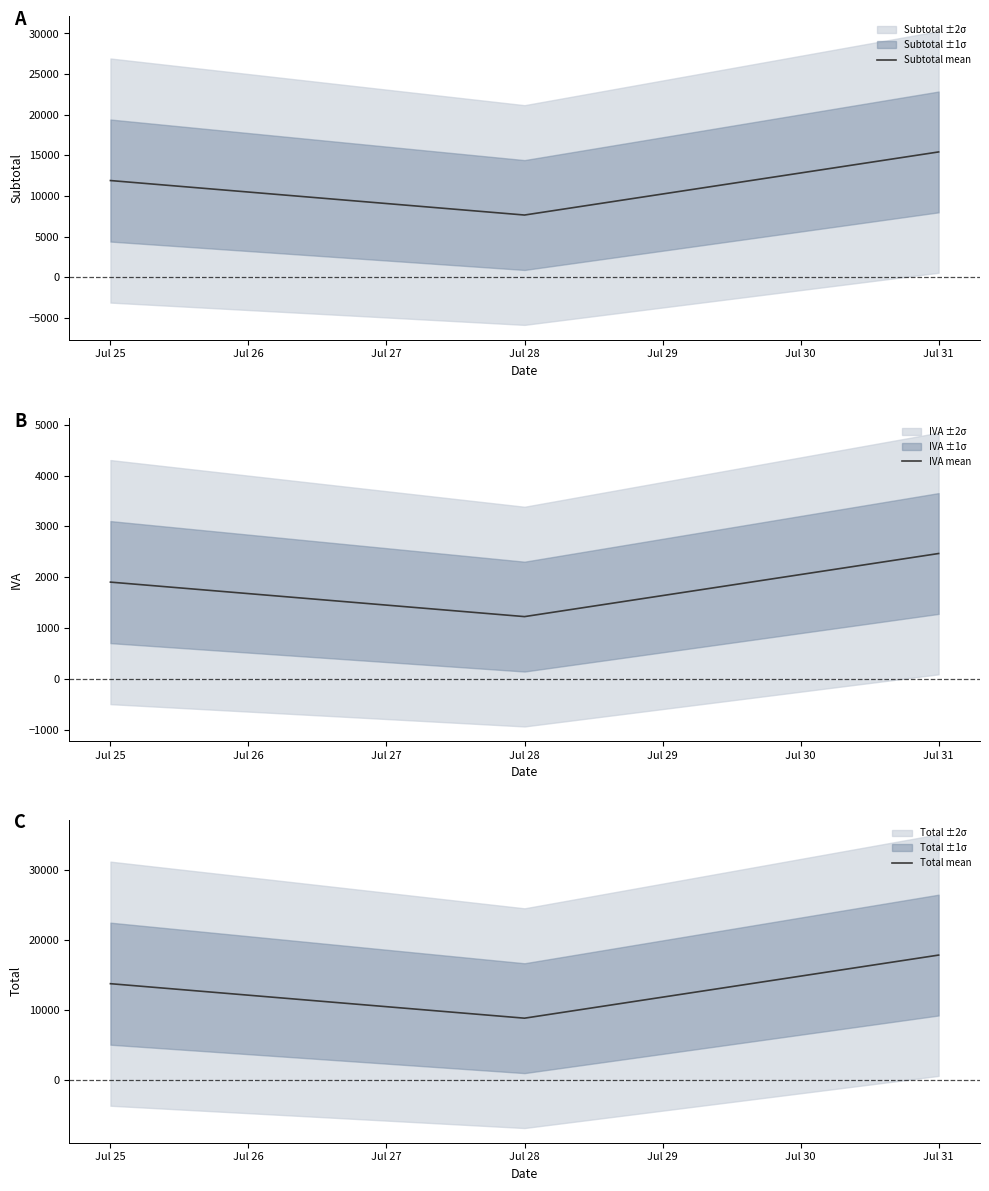

Rank the categories by Subtotal mean value from highest to lowest.

Jul 31, Jul 25, Jul 28